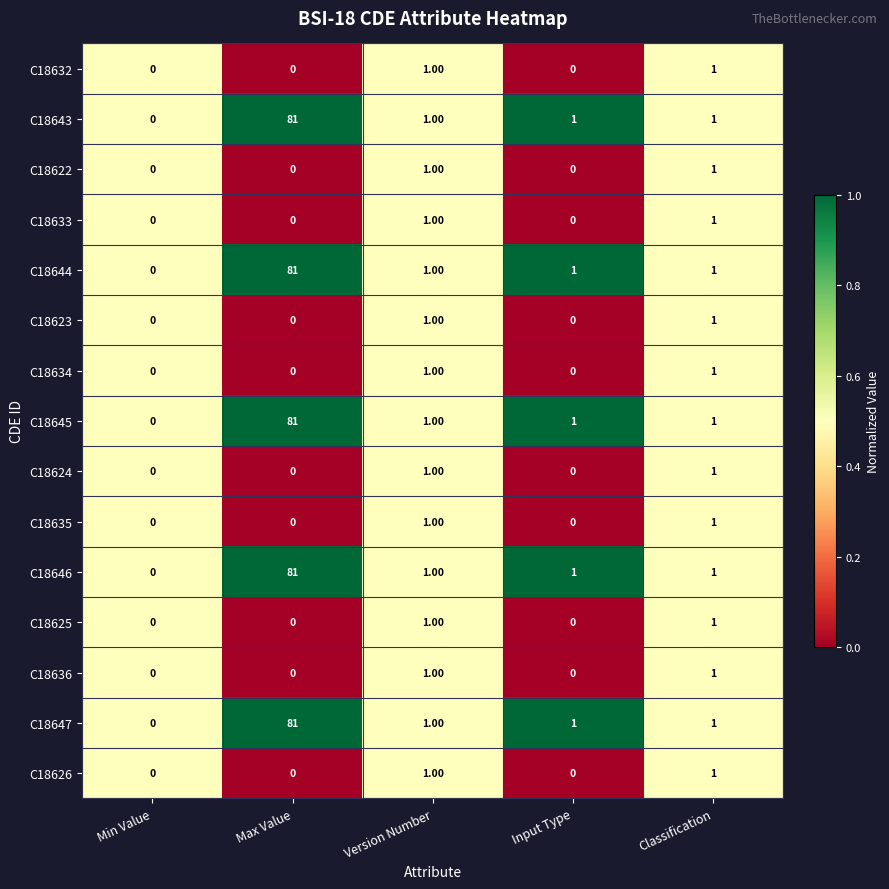

What is the difference between the maximum and second lowest values in the C18646 series?

80